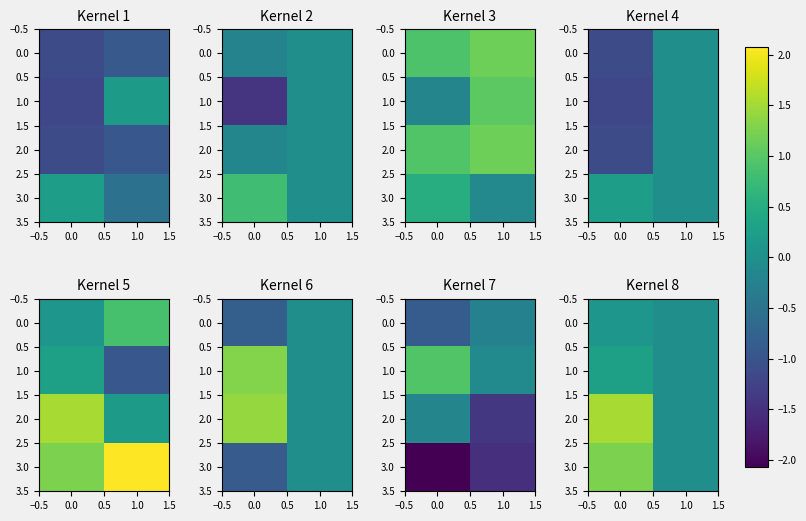

How many data points does each series have?

2